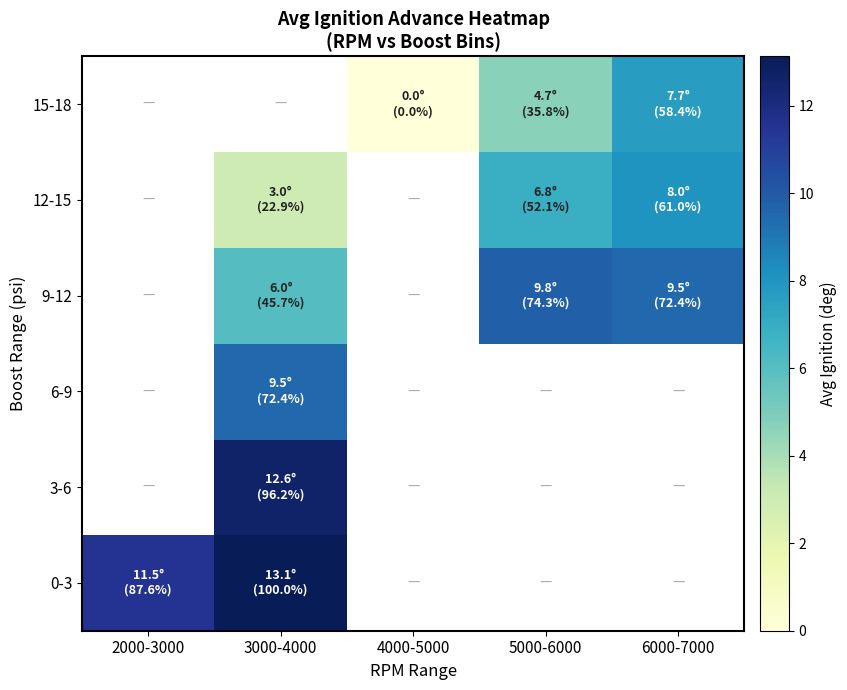

Which category has the lowest value in the 0-3 series?

2000-3000